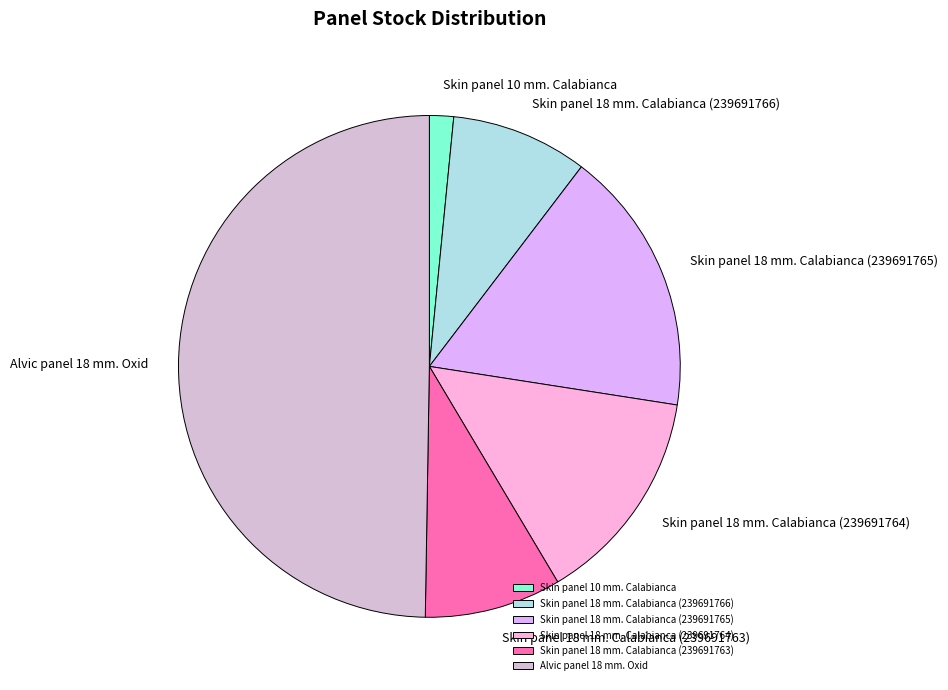

Which category has the biggest portion of the pie?

Alvic panel 18 mm. Oxid